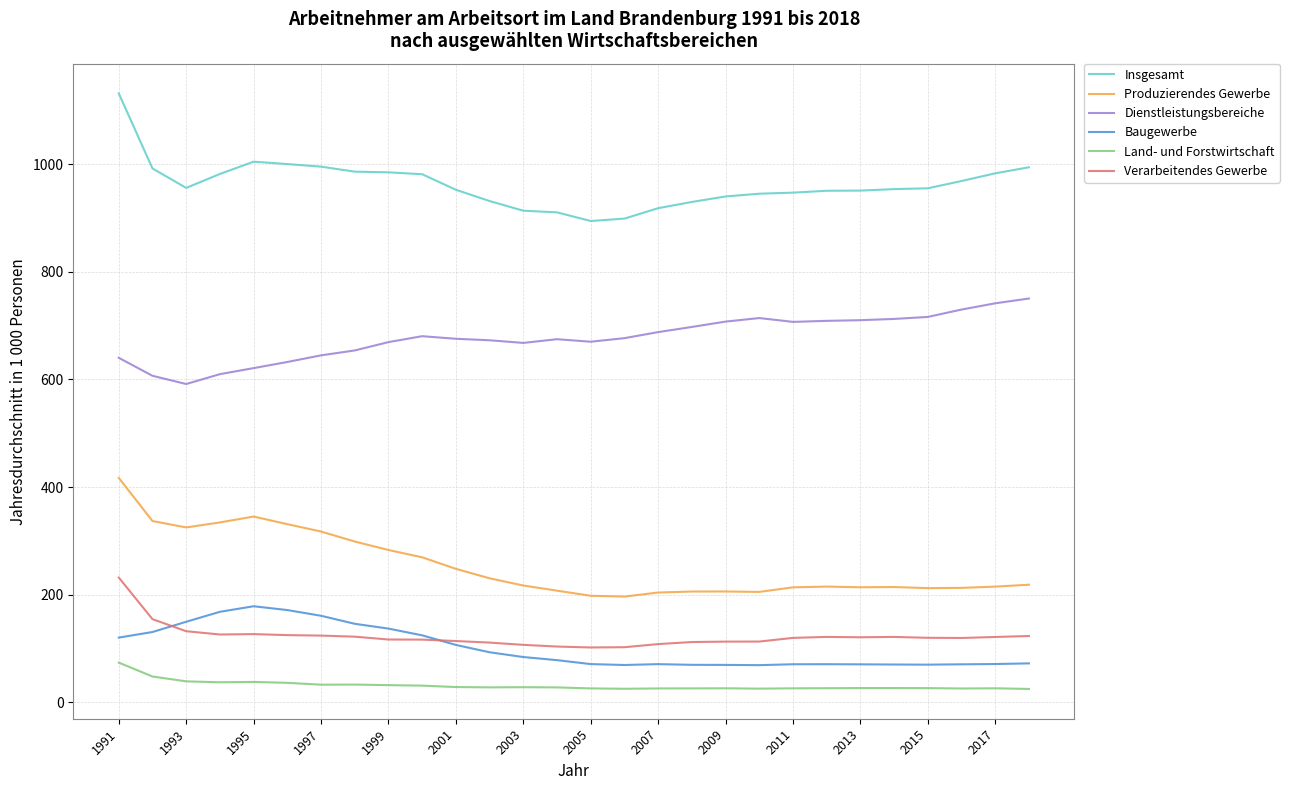

Which series has the largest range (max minus min)?

Insgesamt